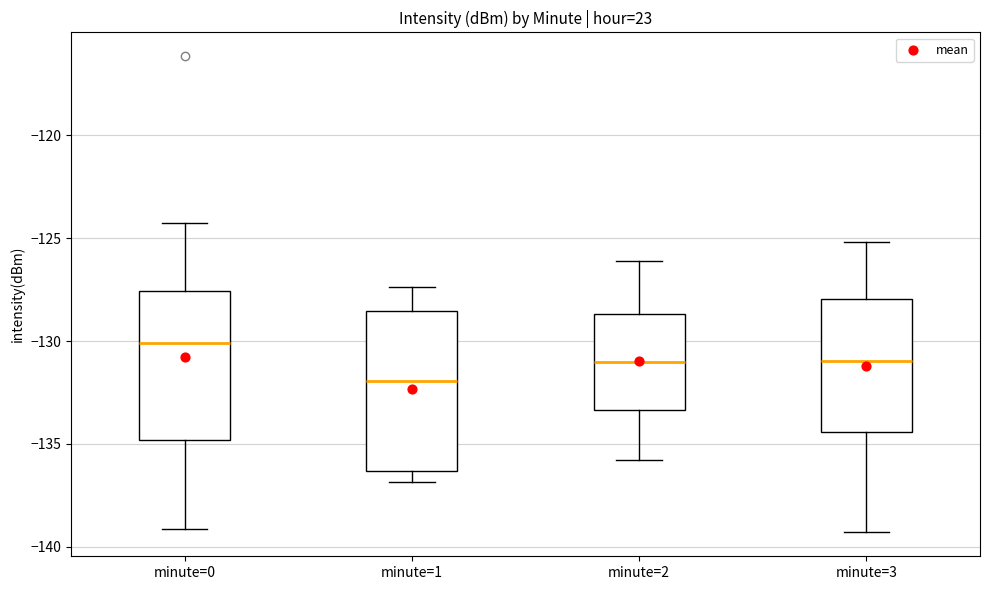

Which box's median line is the highest?

minute=0